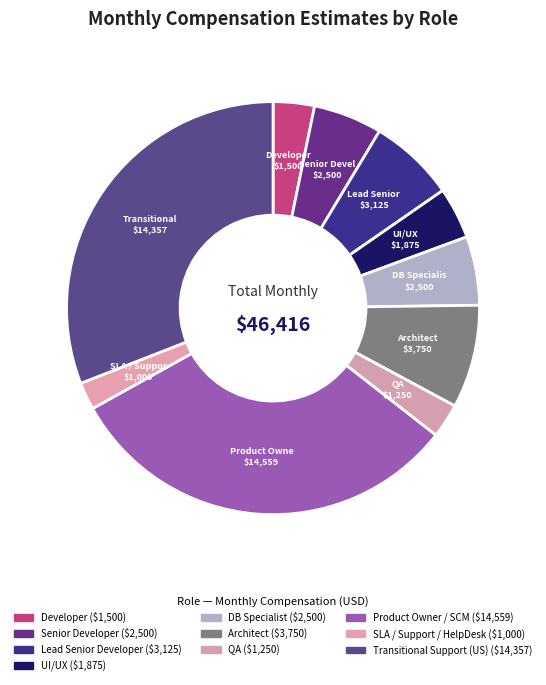

Count the number of slices in the pie.

10